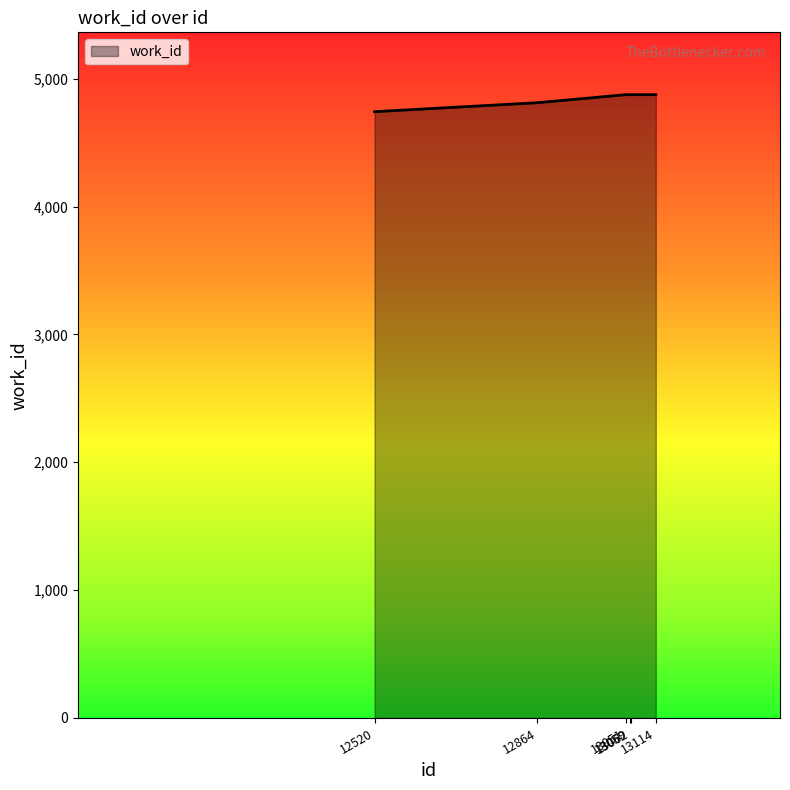

Count the number of data series in this chart.

1